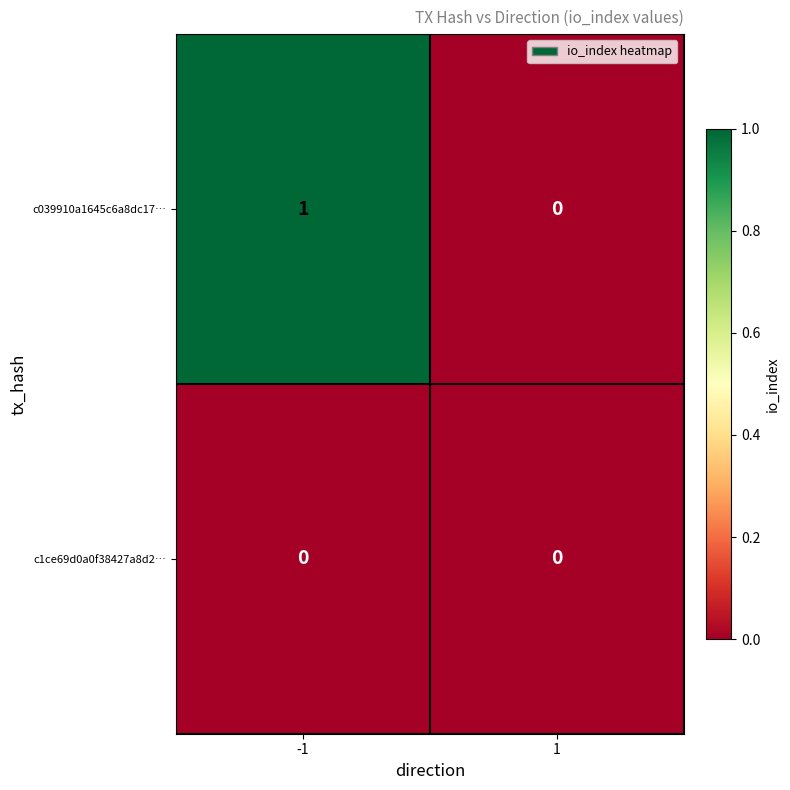

How many data points does each series have?

2